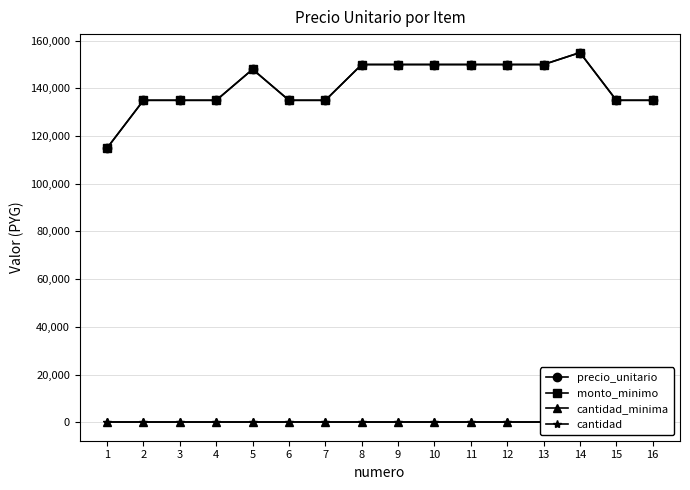

True or false: cantidad and precio_unitario intersect in this chart.

False